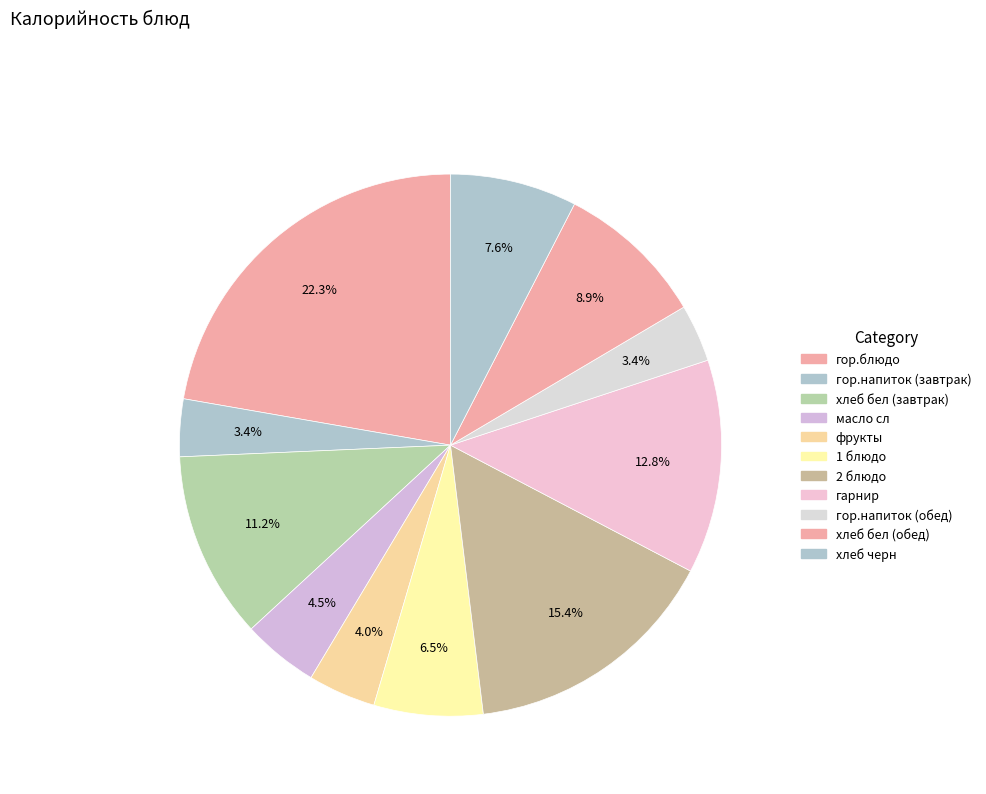

Do 2 блюдо and гор.блюдо together represent more than half of the pie?

No